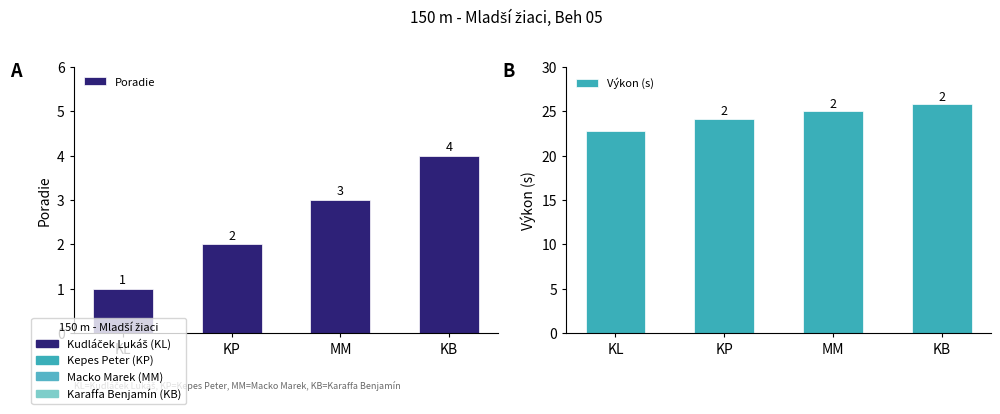

List the labels in order of Výkon (s) value, largest first.

KB, MM, KP, KL